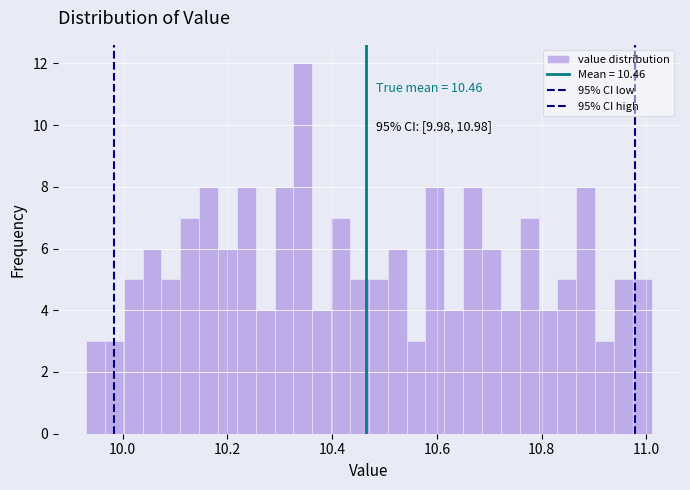

Around what value on the x-axis is the tallest bar? Give the approximate position of its centre, as read against the axis.

10.34